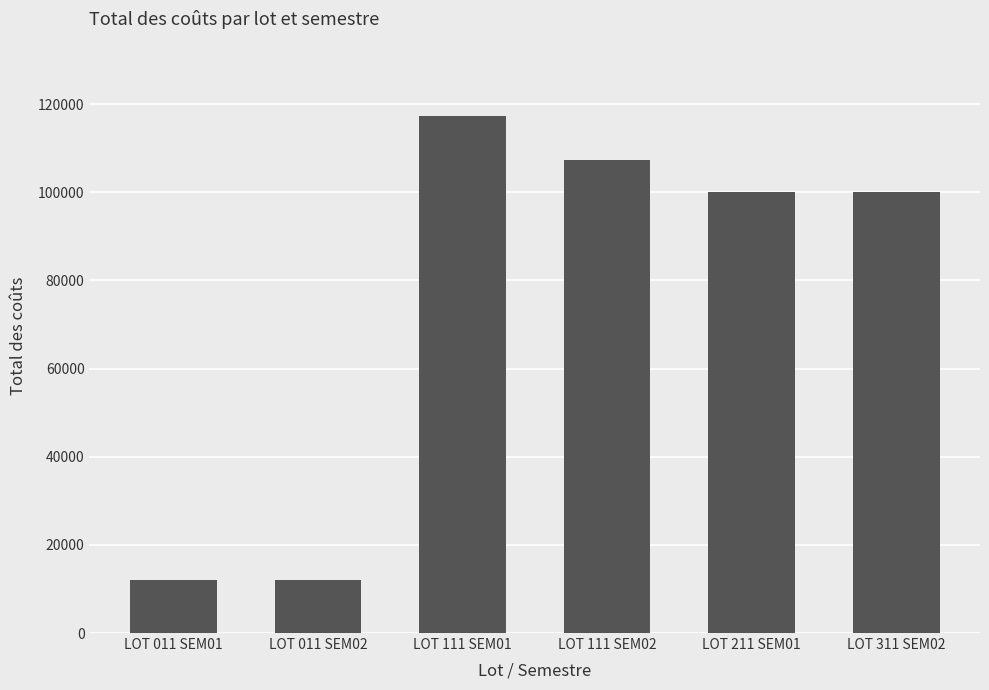

At which label does the data first exceed 100000?

LOT 111 SEM01